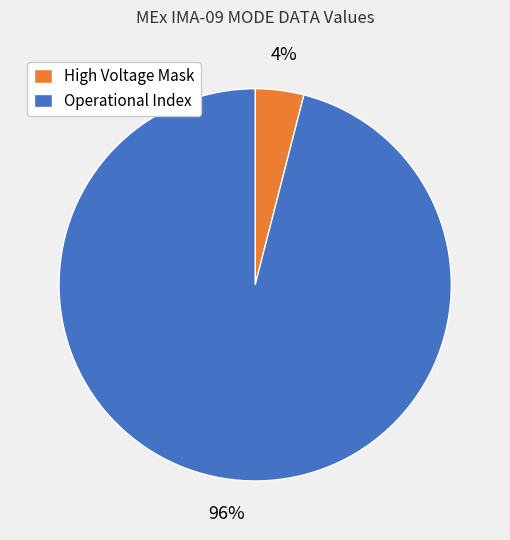

Which slice is the smallest?

High Voltage Mask